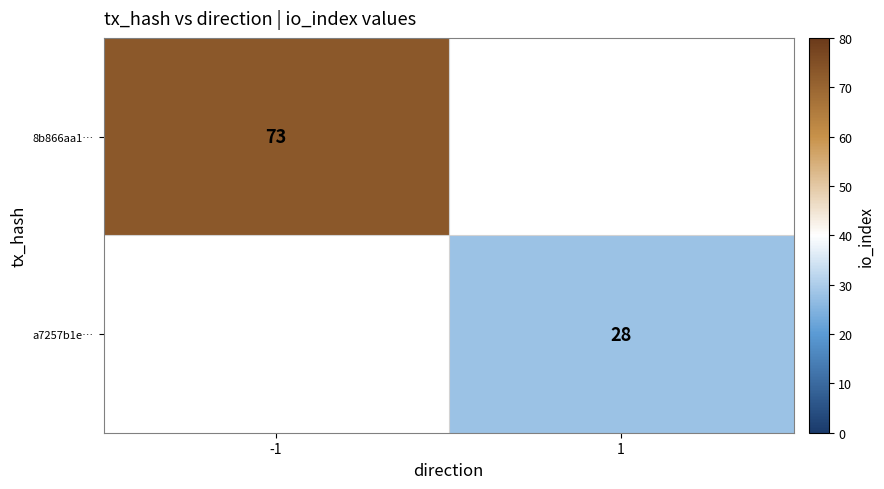

Is it true that a7257b1e… equals 40 at 1?

False